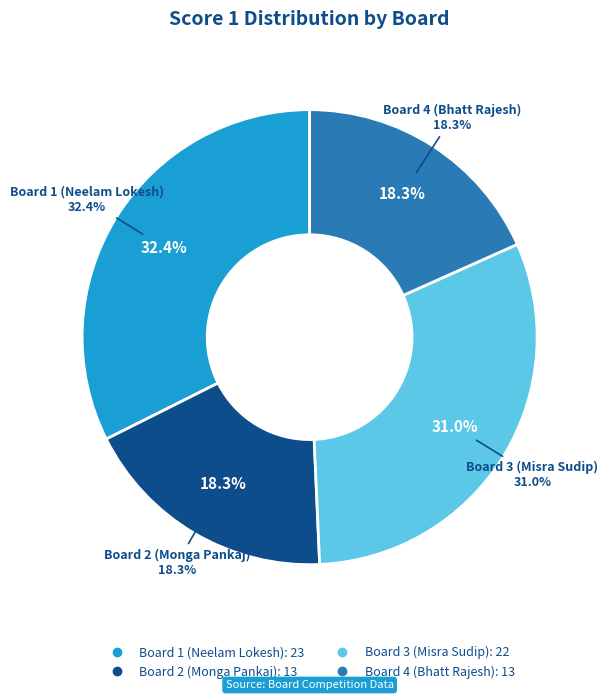

Do Board 4 (Bhatt Rajesh) and Board 3 (Misra Sudip) together represent more than half of the pie?

No